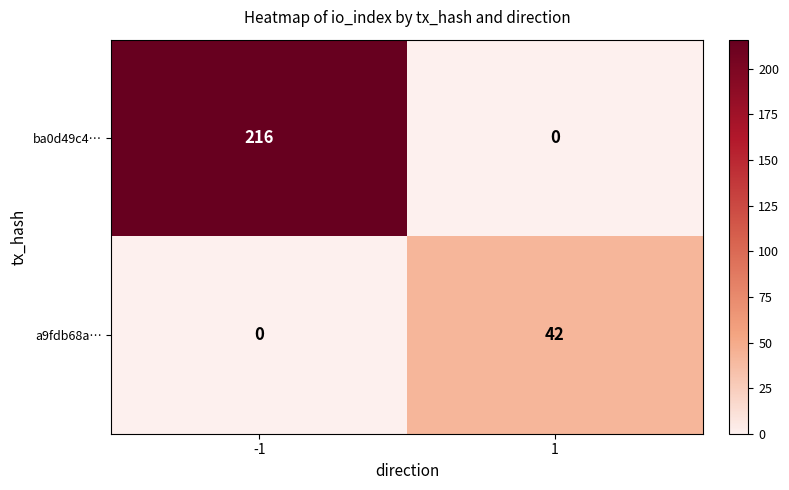

Which series has the largest total across all categories?

ba0d49c4…